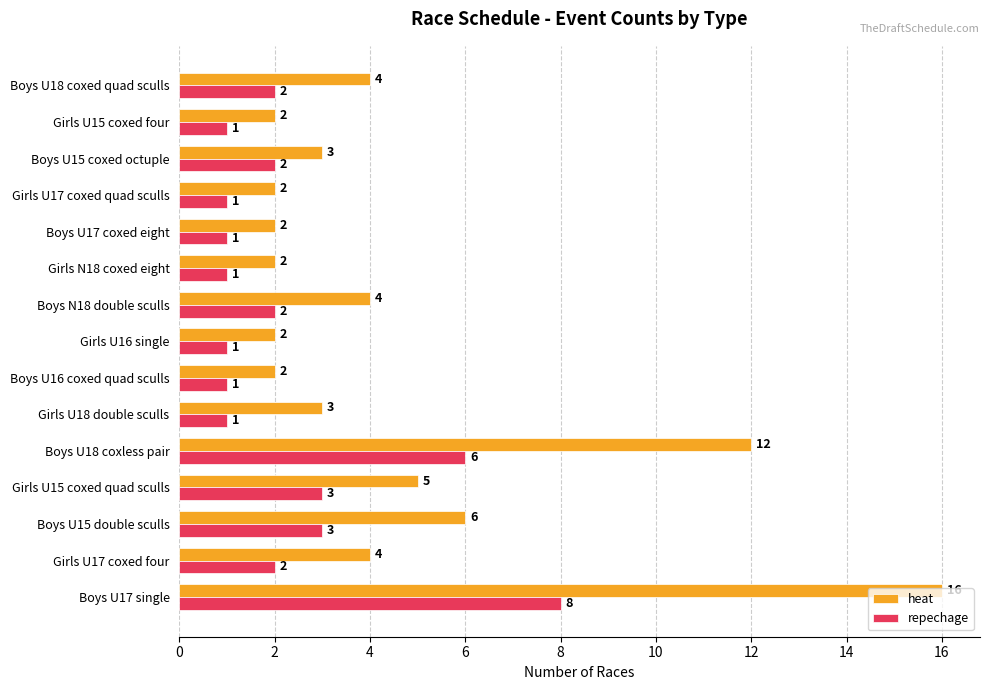

What are all the series names shown in the legend?

heat, repechage